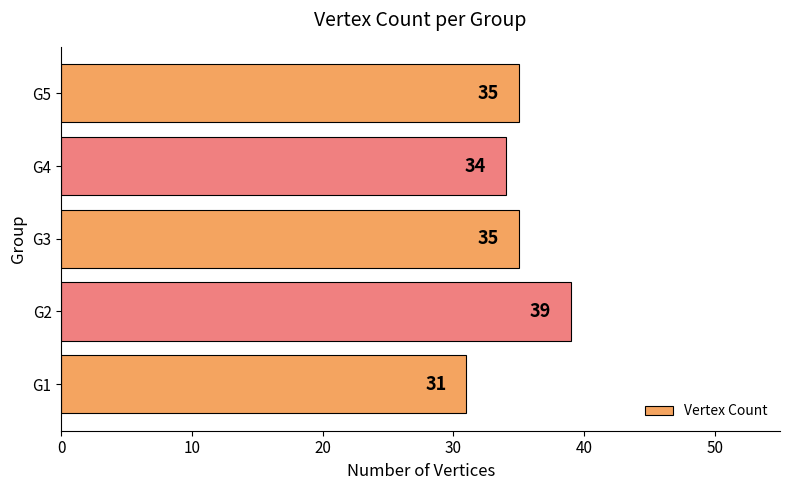

What is the approximate value at G5?

35